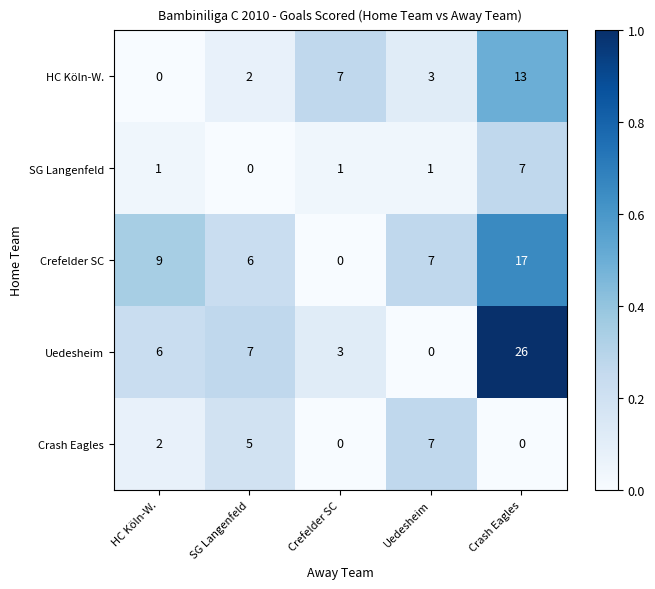

Between SG Langenfeld and Crefelder SC, which series saw the biggest shift?

Crefelder SC